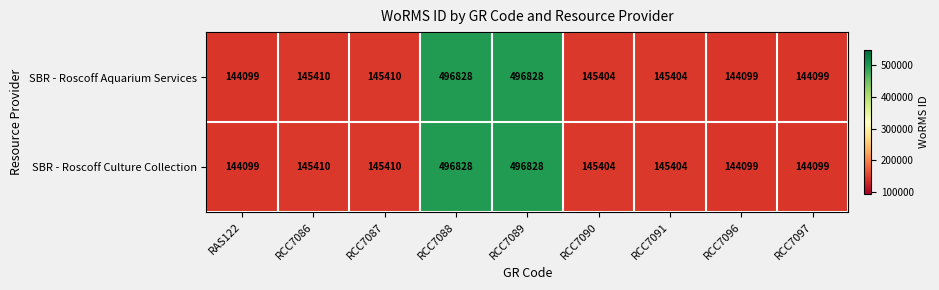

Is it true that SBR - Roscoff Culture Collection equals 216071 at RCC7087?

False